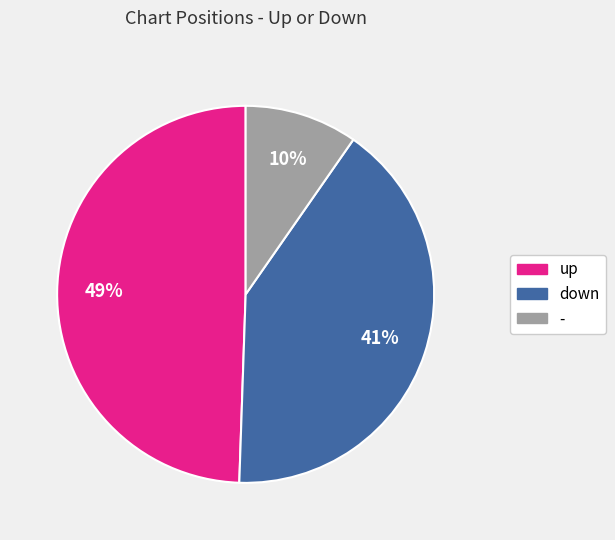

Which slice is the largest?

up